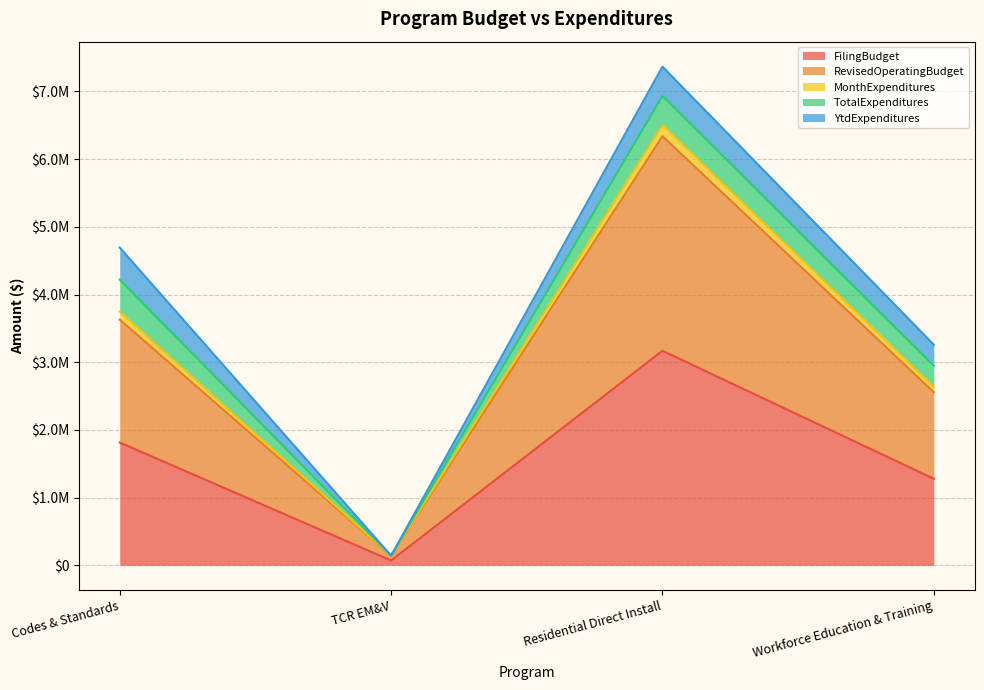

True or false: RevisedOperatingBudget has more than 1 points higher than both neighbors.

False